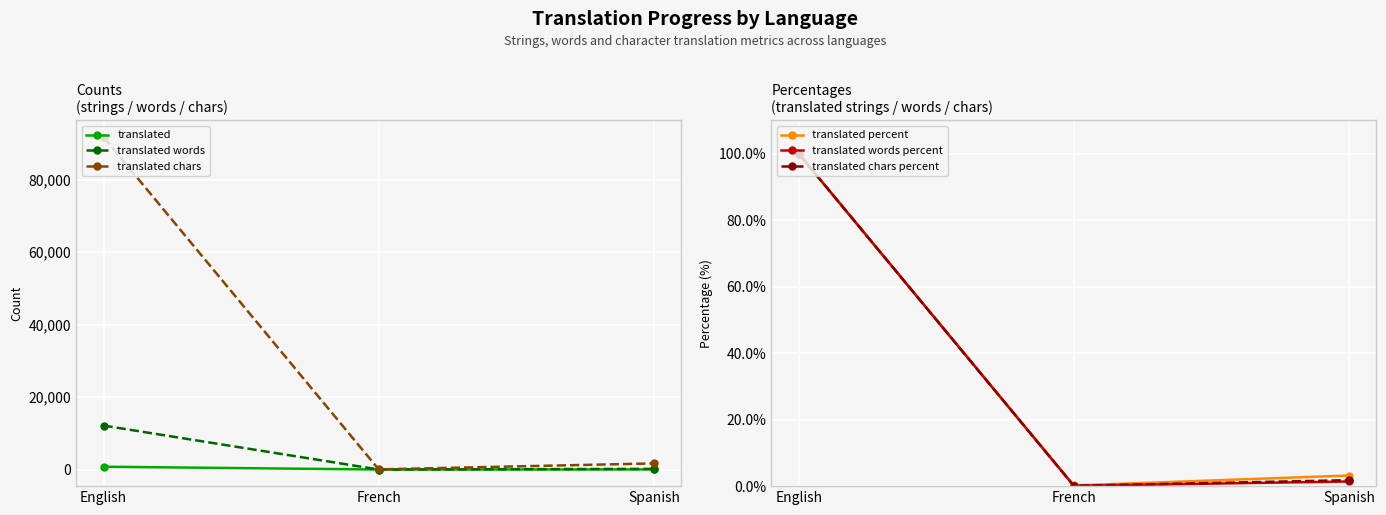

List the labels in order of translated words percent value, largest first.

English, Spanish, French